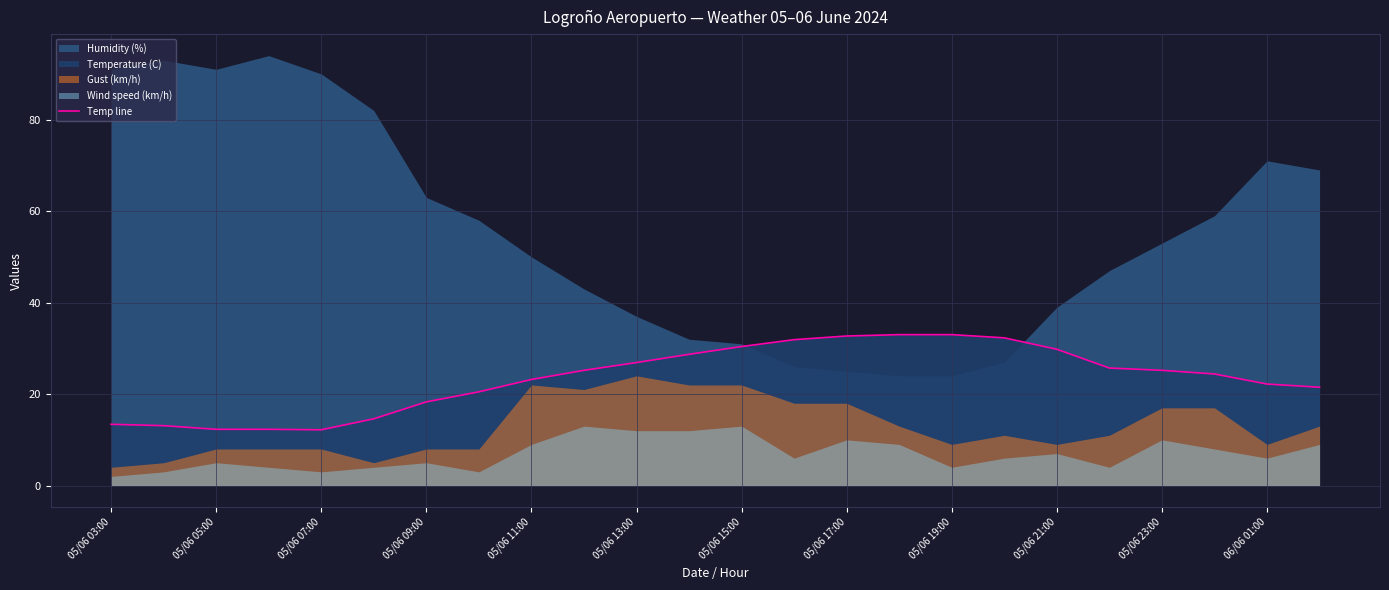

What is the minimum value for Temp line?

12.2